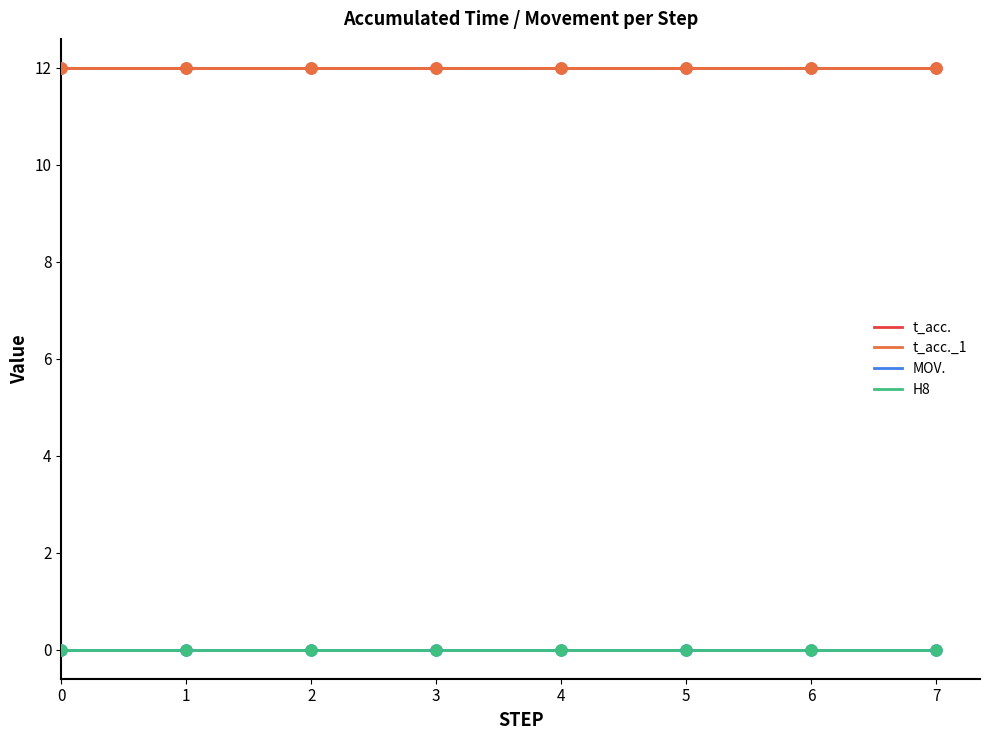

Does the chart display data point markers on the line(s)?

No